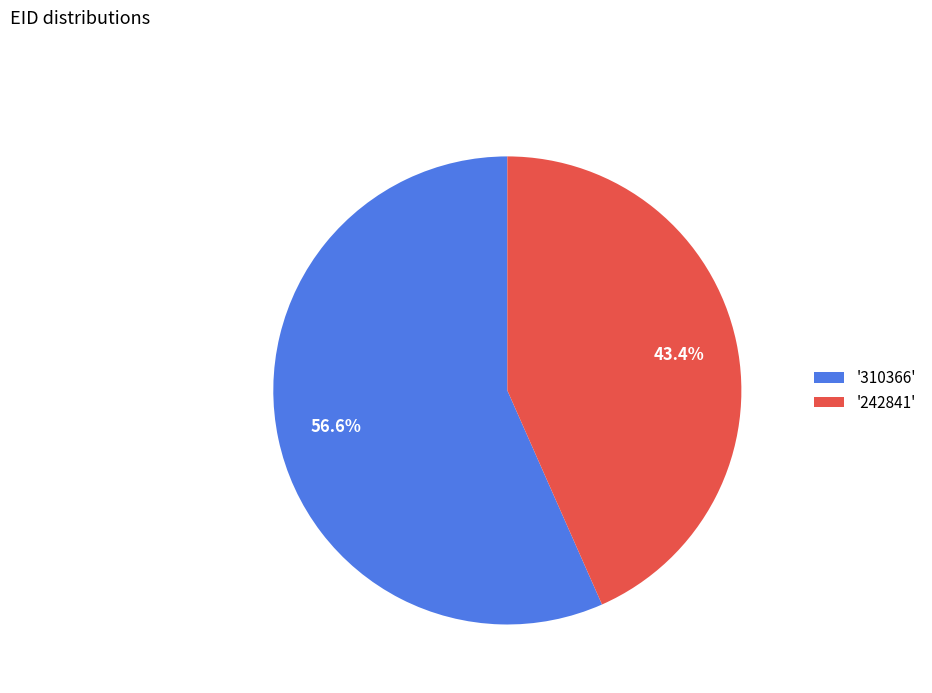

How many slices are in this pie chart?

2